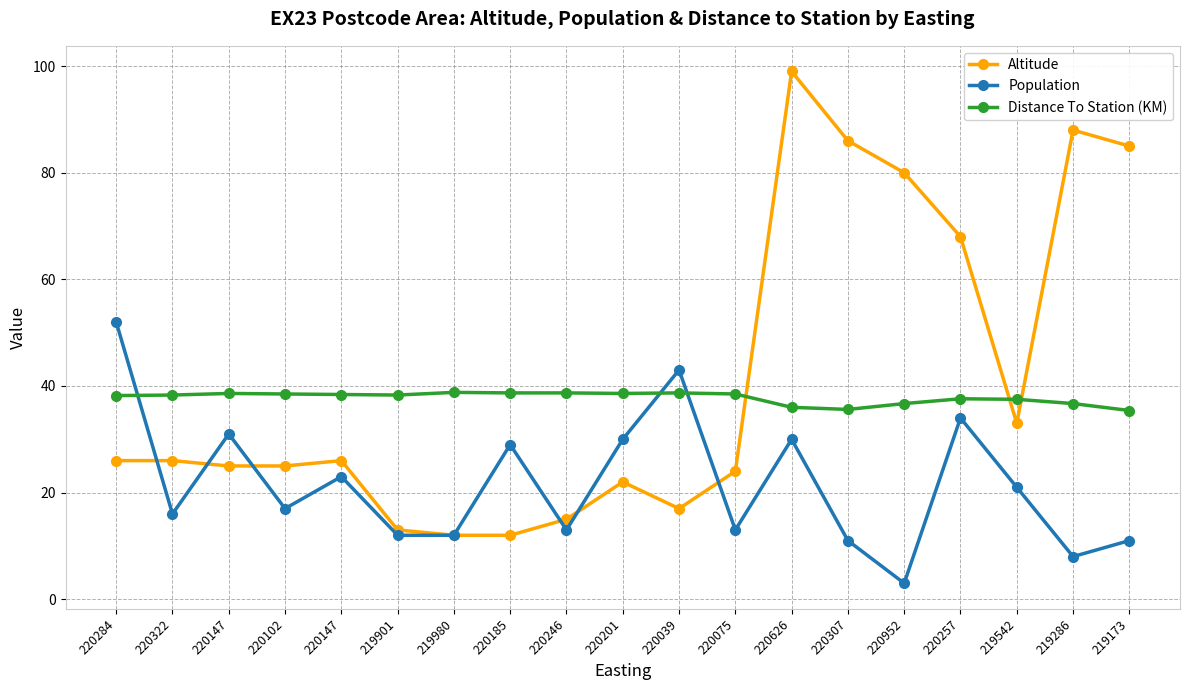

Where does the Distance To Station (KM) series first go above 38?

220284